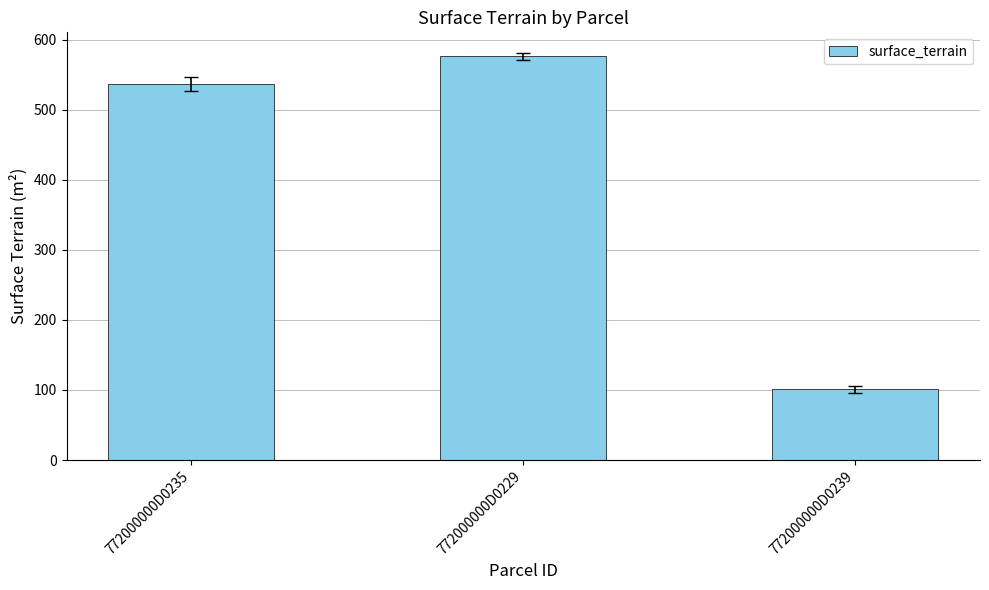

The chart shows a value of 537 at 772000000D0235. True or false?

True